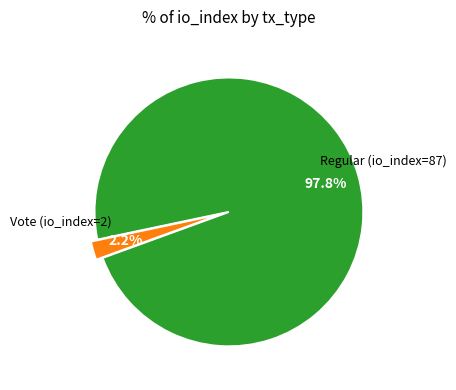

Is there a majority slice in this chart?

Yes